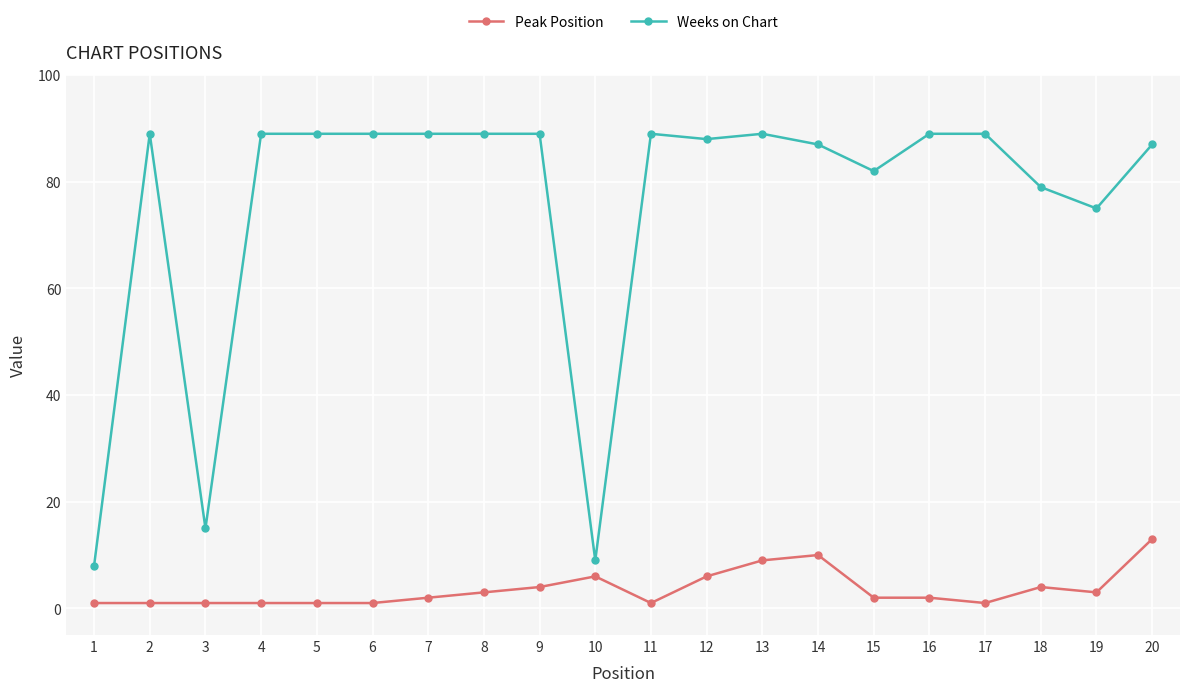

Which series changed the most between 11 and 20?

Peak Position